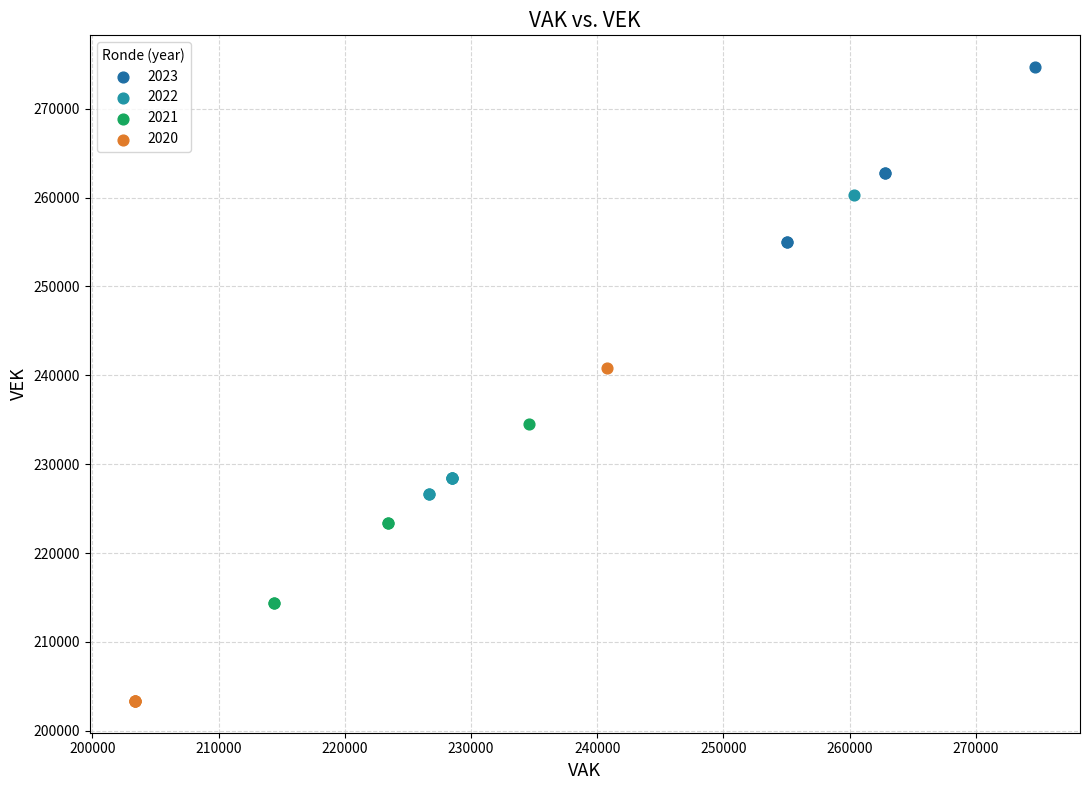

Which series contains the highest Y value?

2023